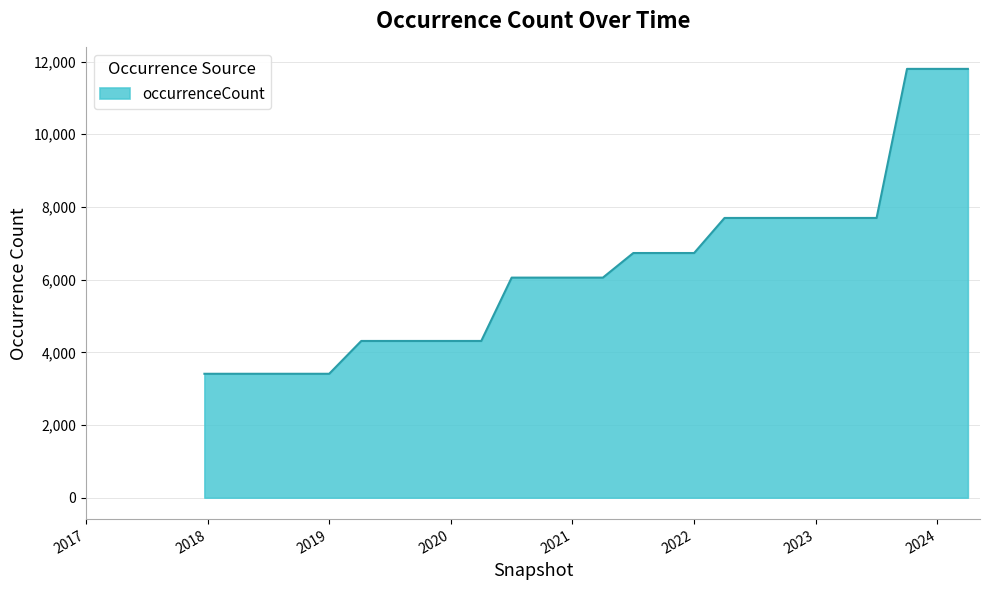

What is the minimum value shown in the chart?

3409